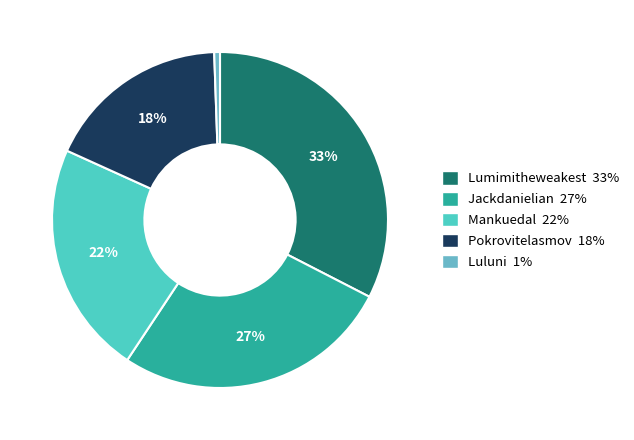

Combined, what portion of the pie is Pokrovitelasmov and Jackdanielian?

44.4%